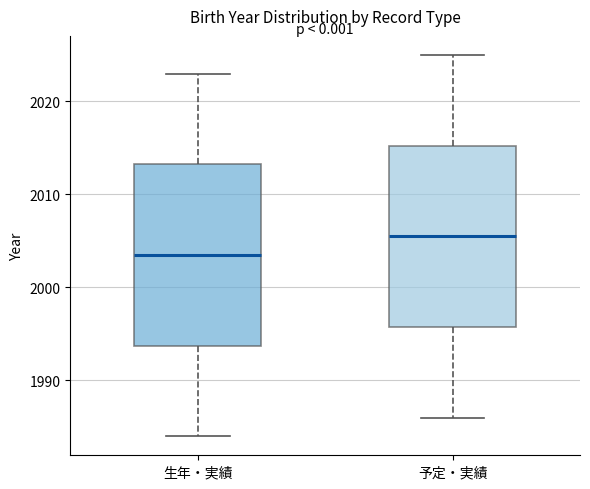

Where does the upper whisker of the box for 生年・実績 end on the y-axis? The values are not printed on the chart, so give them approximately, as read against the axis.

2023